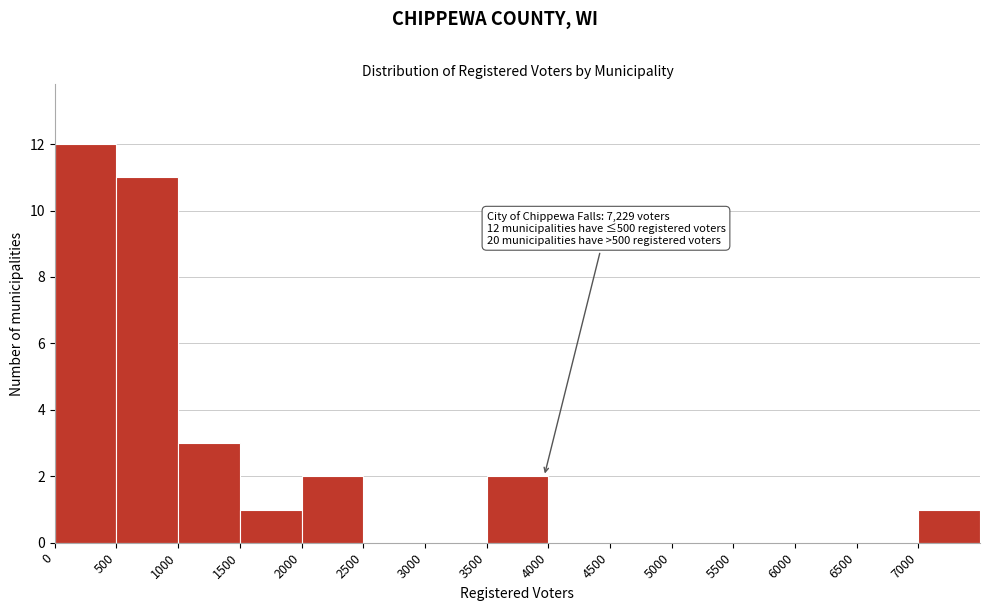

Over which range of the x-axis is the bar tallest?

0 to 500